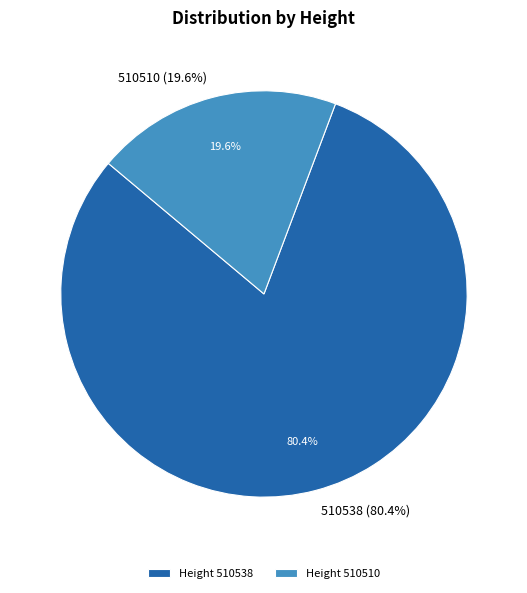

How many slices are in this pie chart?

2